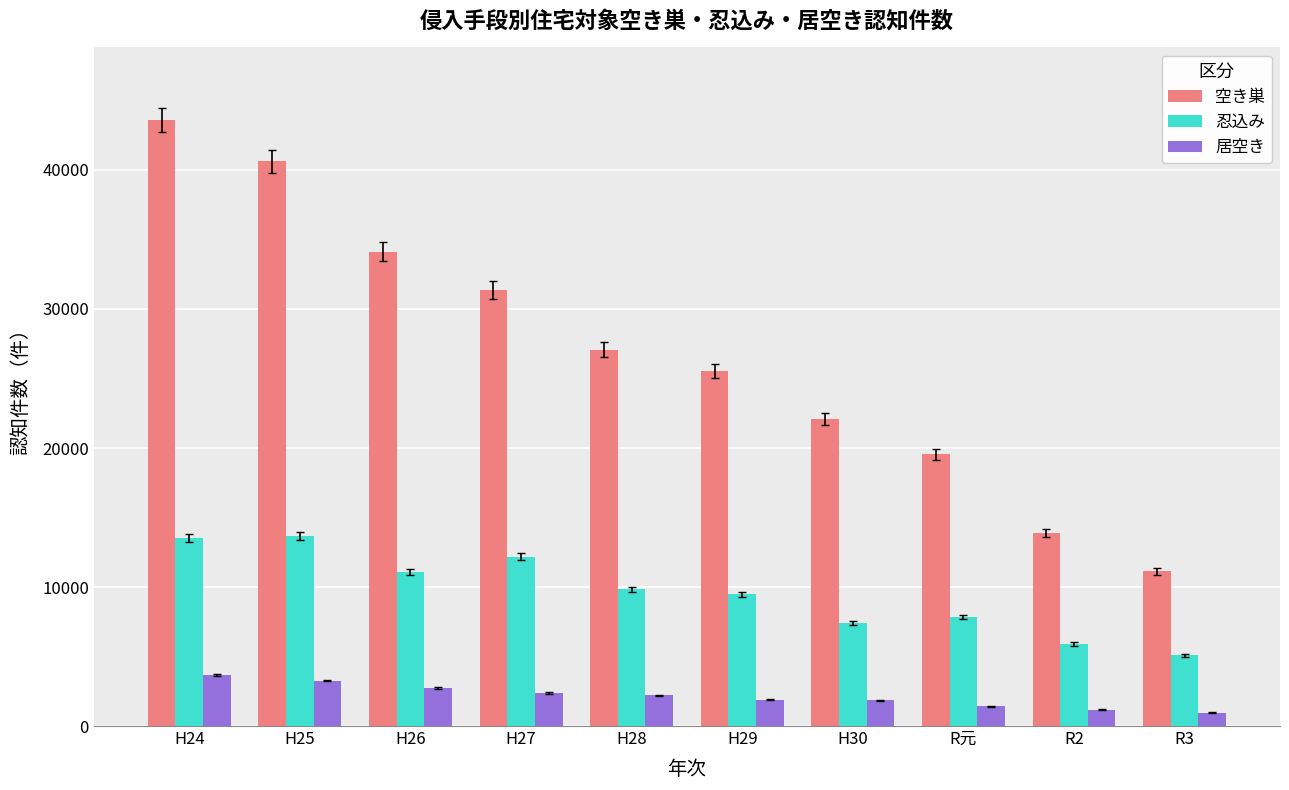

Which series has the widest spread of values?

空き巣